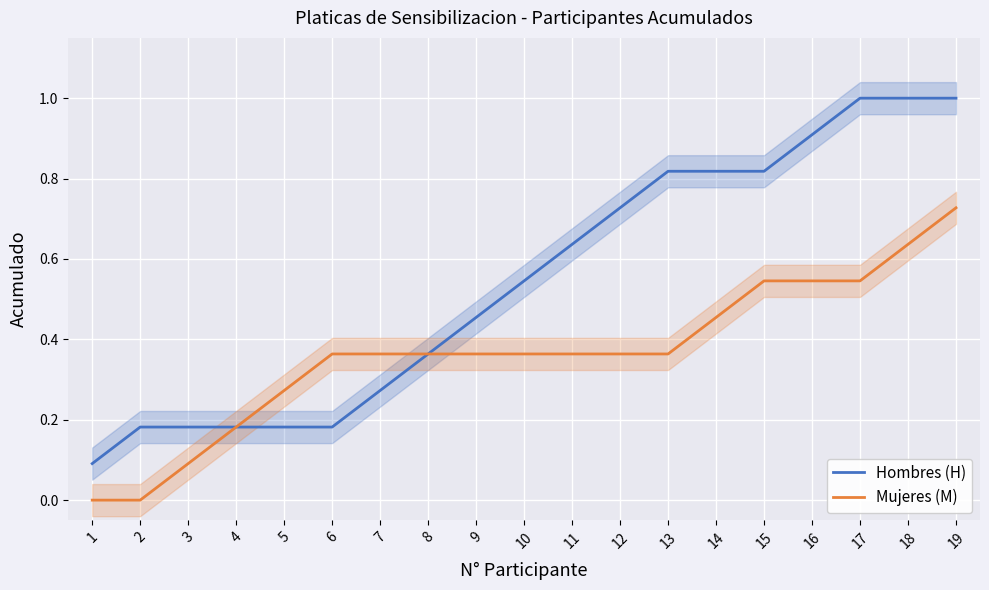

What is the highest value of the Hombres (H) series?

1.0